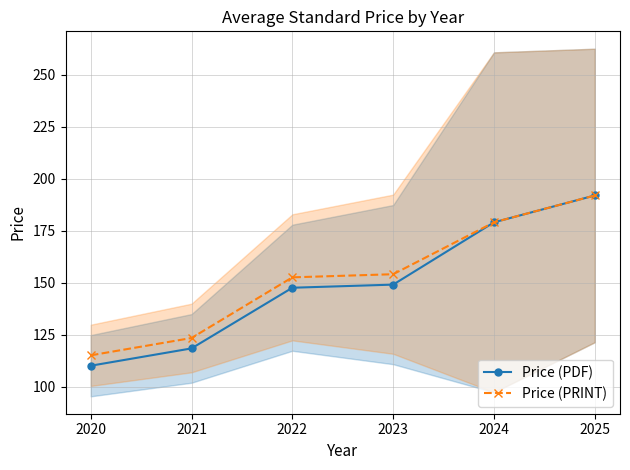

The Price (PDF) series shows 191.9 at 2025. True or false?

True